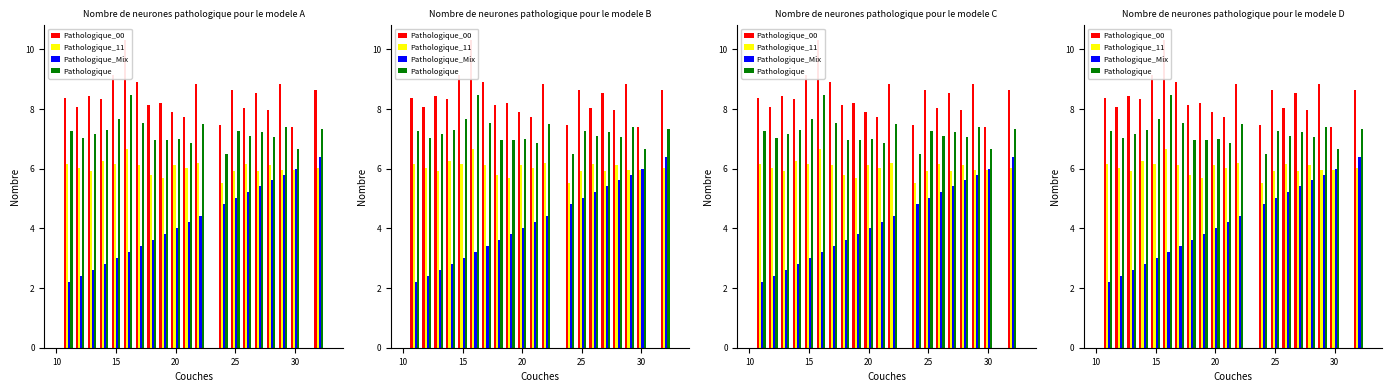

Count the number of categories in the chart.

20